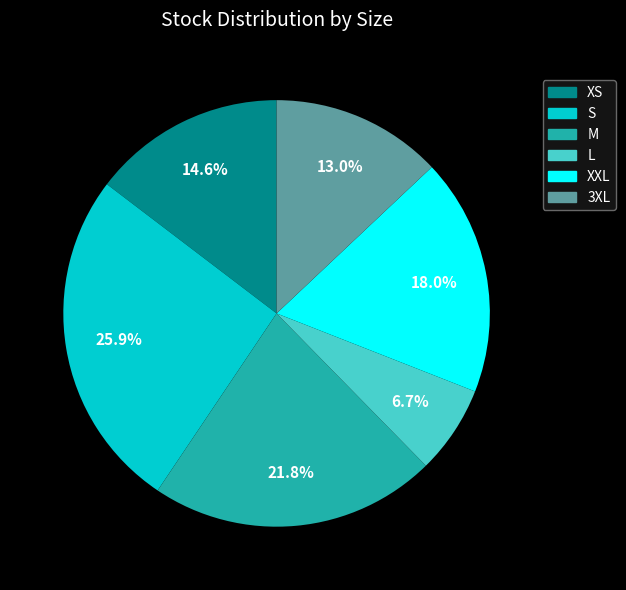

The M slice represents 22% of the pie. True or false?

True